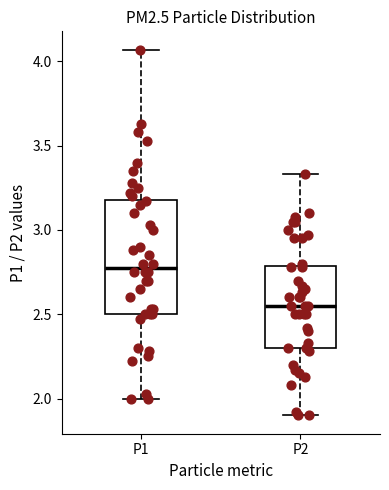

Where is the lower edge of the box for P1 on the y-axis? The values are not printed on the chart, so give them approximately, as read against the axis.

2.50